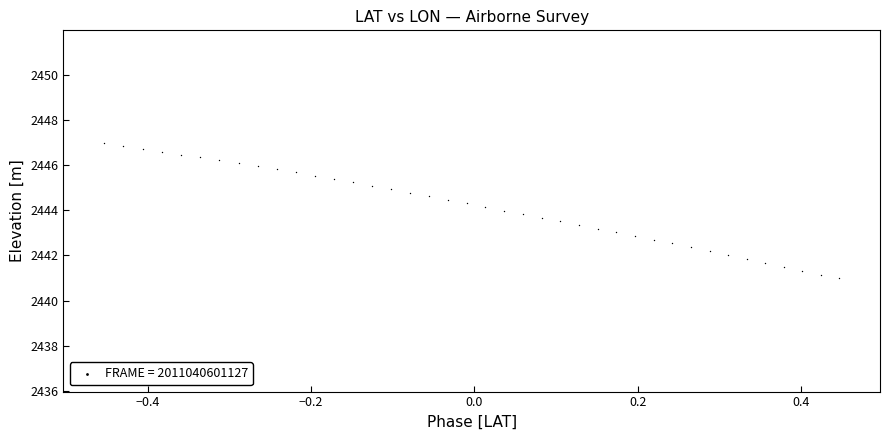

What is the range of Y values (max minus min)?

6.0